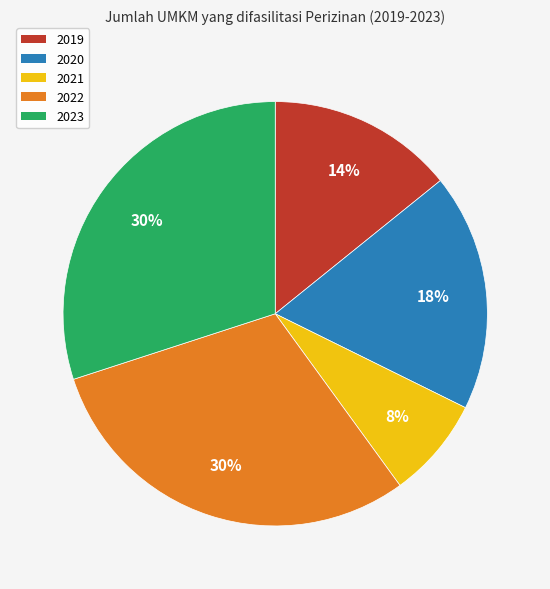

Combined, do 2023 and 2020 account for over 50%?

No